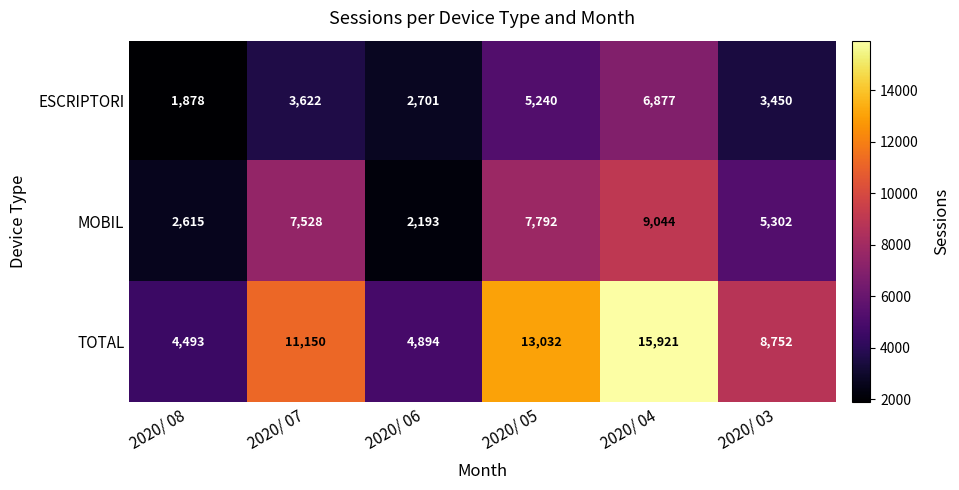

Count the ESCRIPTORI values in the range 2701 to 5240.

4